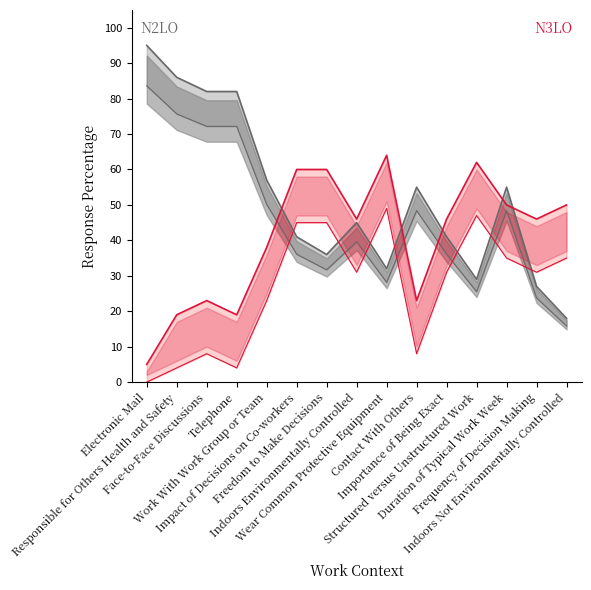

The value of Response 1 Percentage at Frequency of Decision Making is 9. True or false?

False